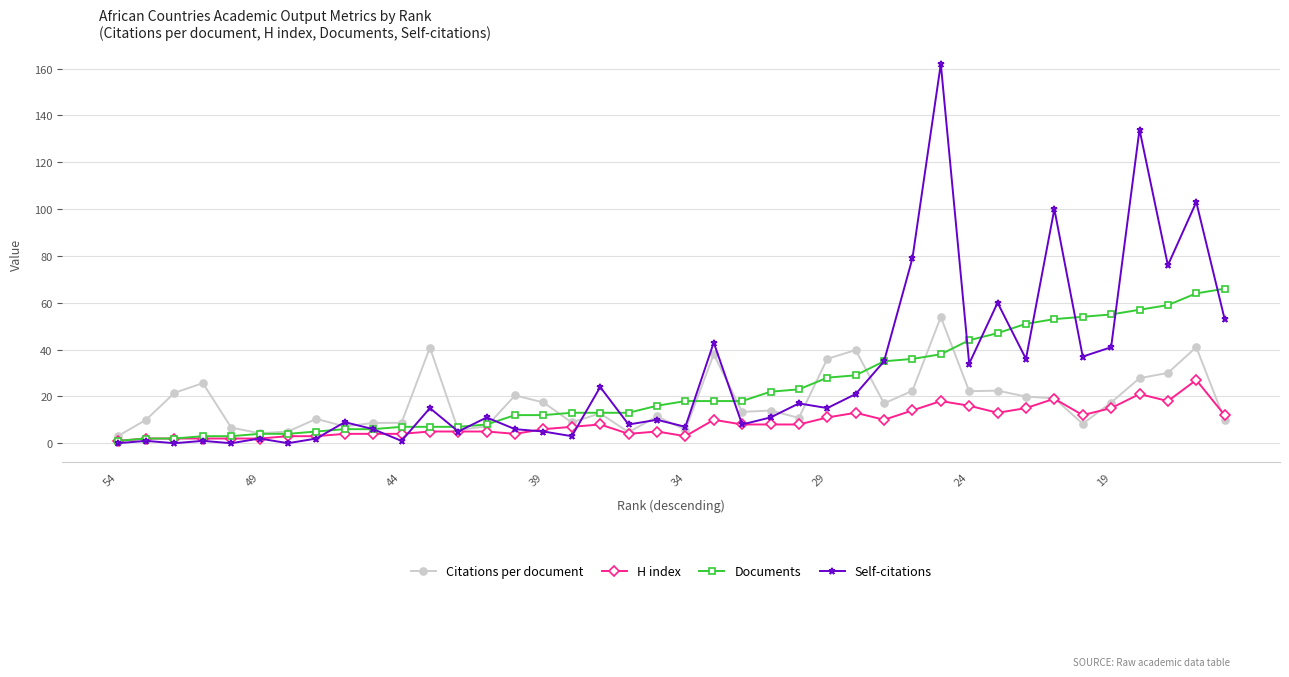

How many values in the Documents series are below 18?

20